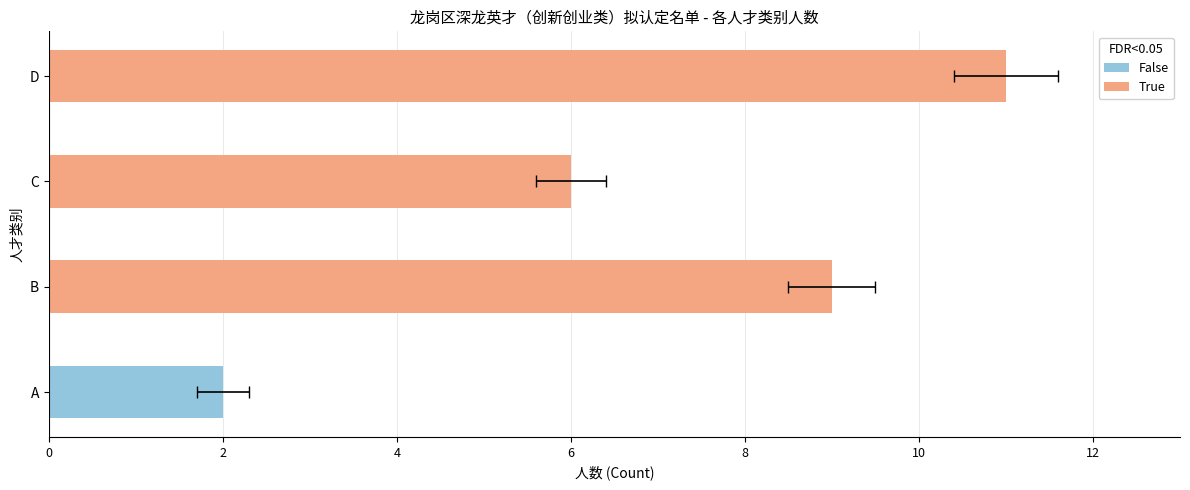

What is the difference between the second highest and minimum values?

7